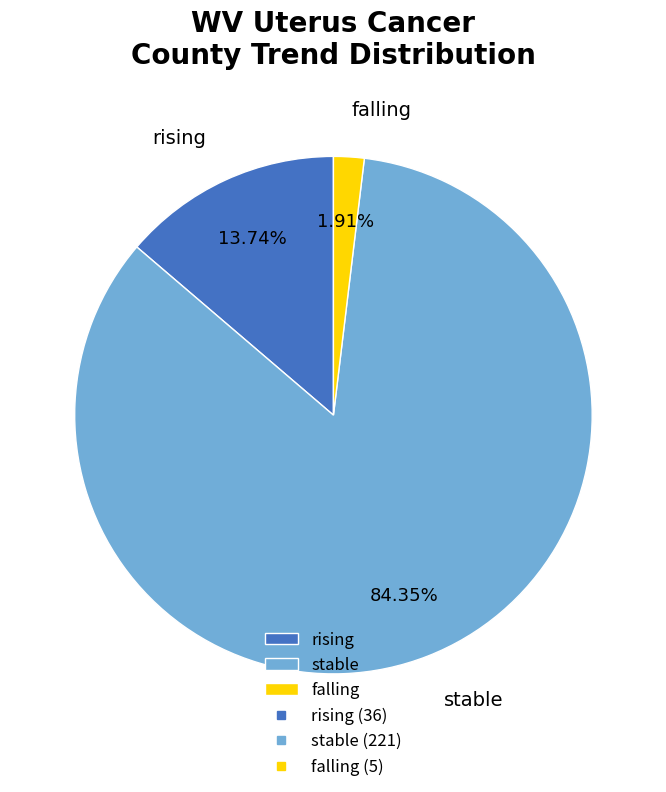

Which slice is the largest?

stable